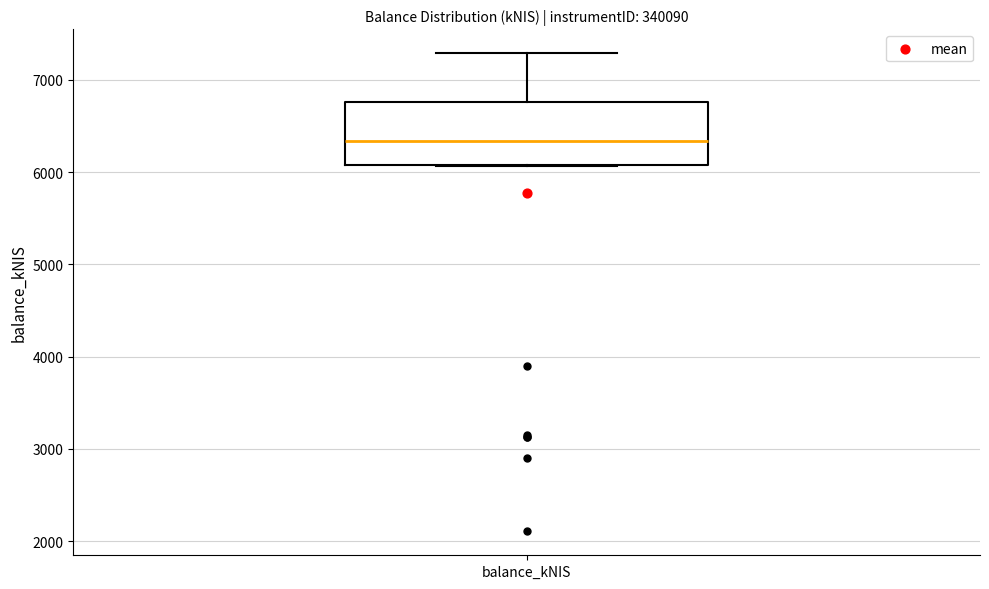

Where is the upper edge of the box for balance_kNIS on the y-axis? The values are not printed on the chart, so give them approximately, as read against the axis.

6800